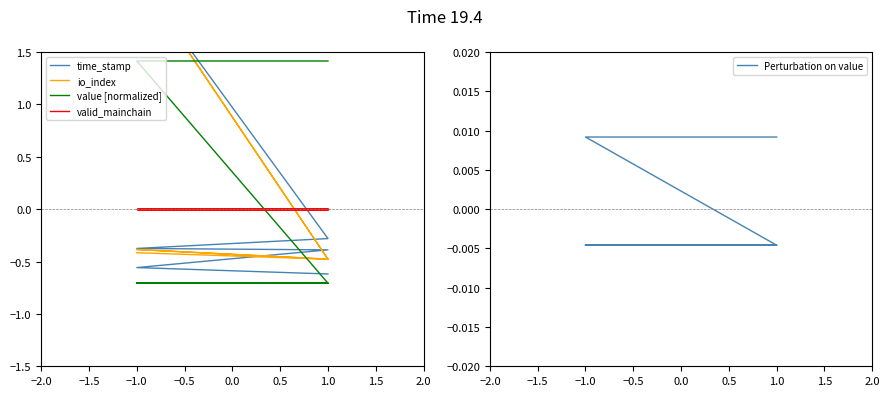

The time_stamp series shows 3.6 at −1.0. True or false?

False